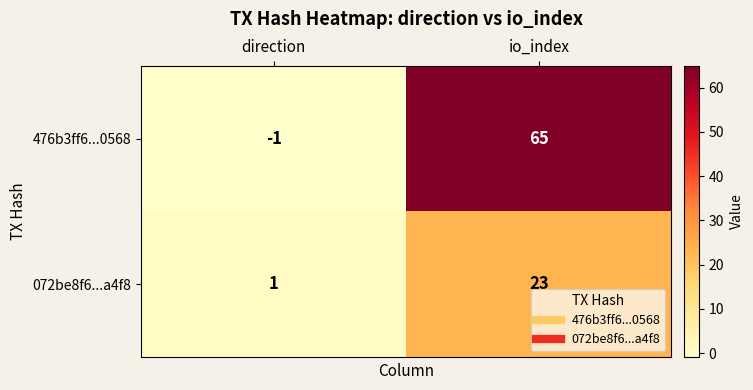

What is the difference between the highest and lowest values at io_index?

42